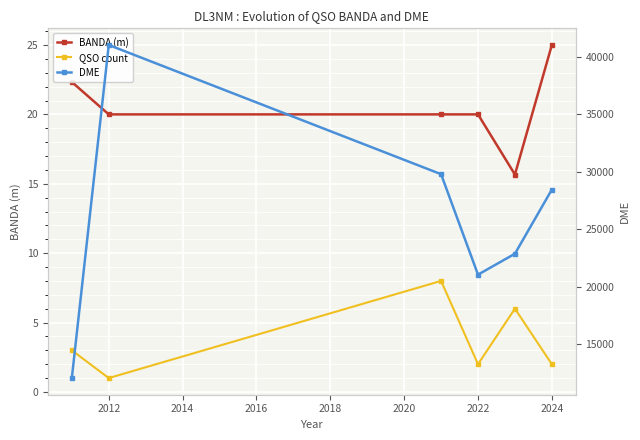

The value of BANDA (m) at 2012 is 10.1. True or false?

False